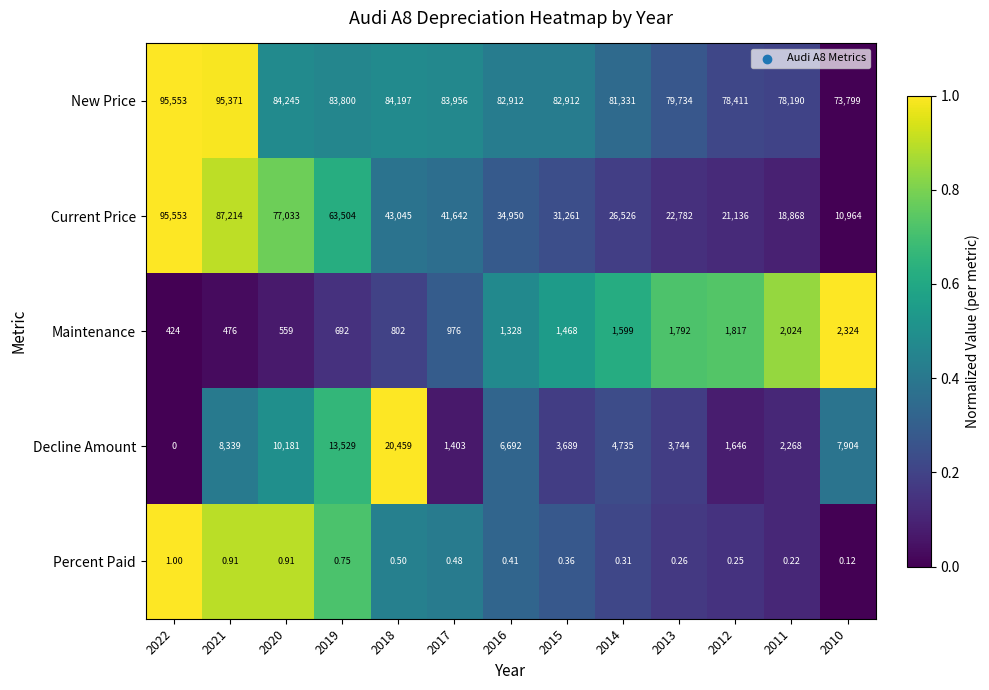

Which series changed the most between 2018 and 2012?

Current Price